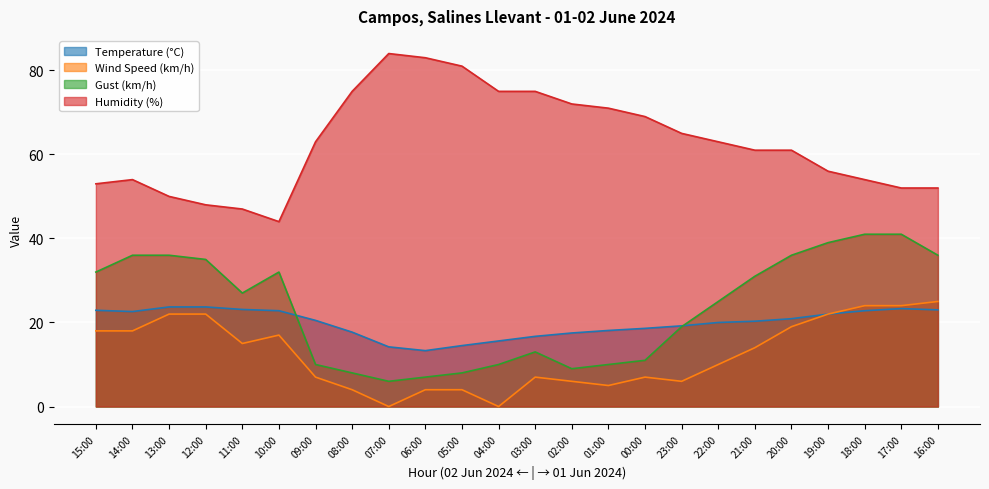

List the series in order of their peak value, highest first.

Humidity (%), Gust (km/h), Wind Speed (km/h), Temperature (°C)